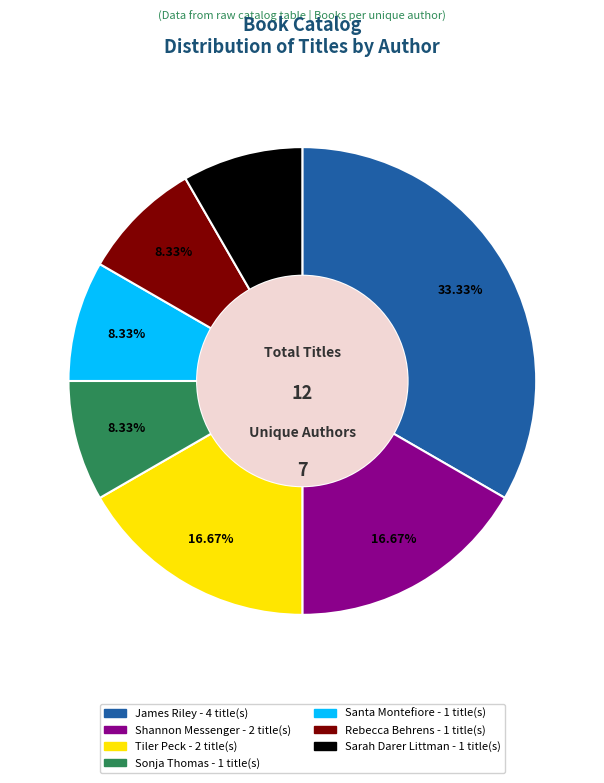

Does any single category account for the majority?

No